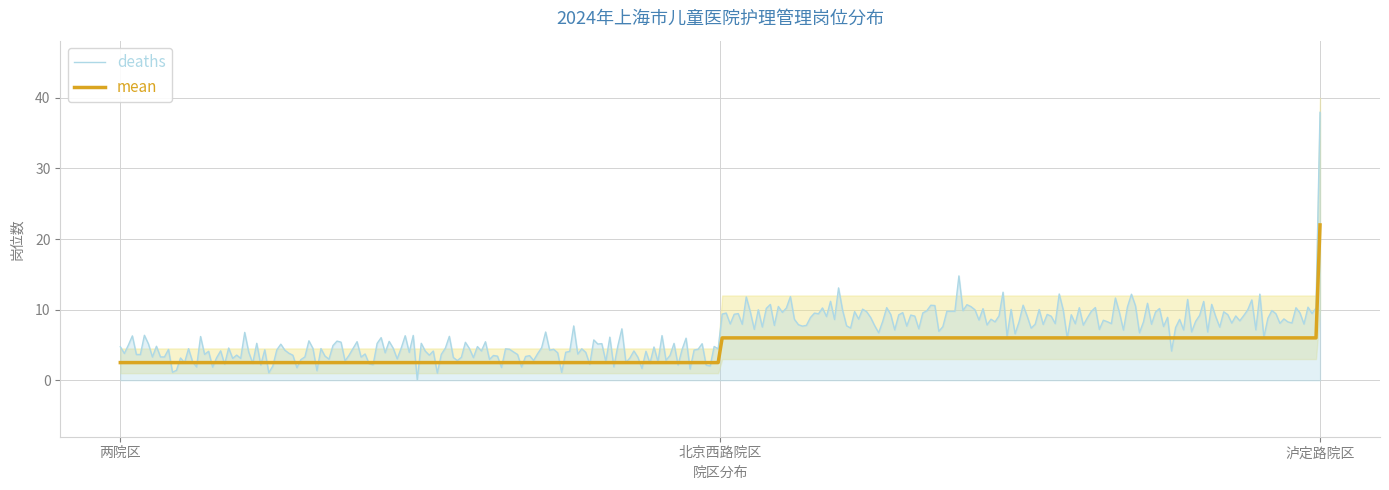

What value does the deaths series have at 北京西路院区?

9.0